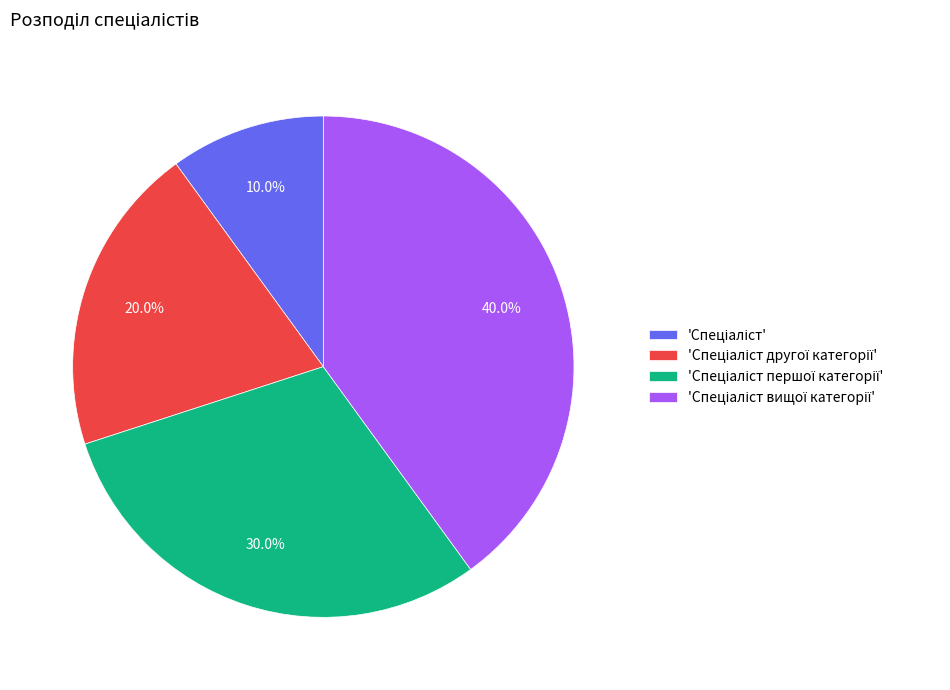

Is there any slice that represents more than half of the pie?

No